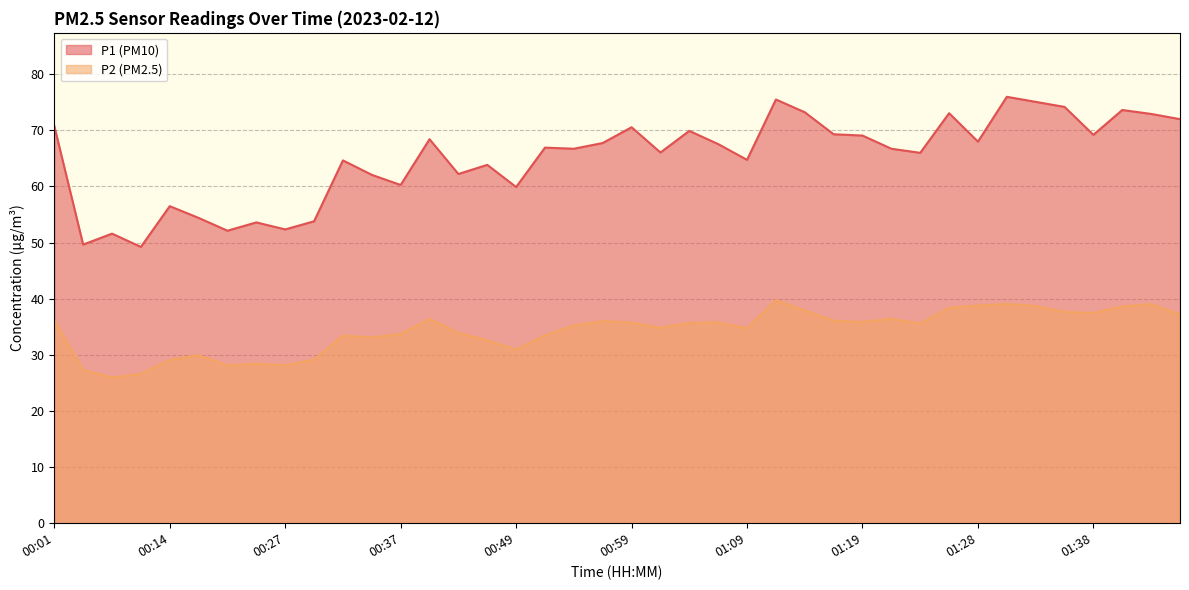

True or false: P1 and P2 cross at least once.

False